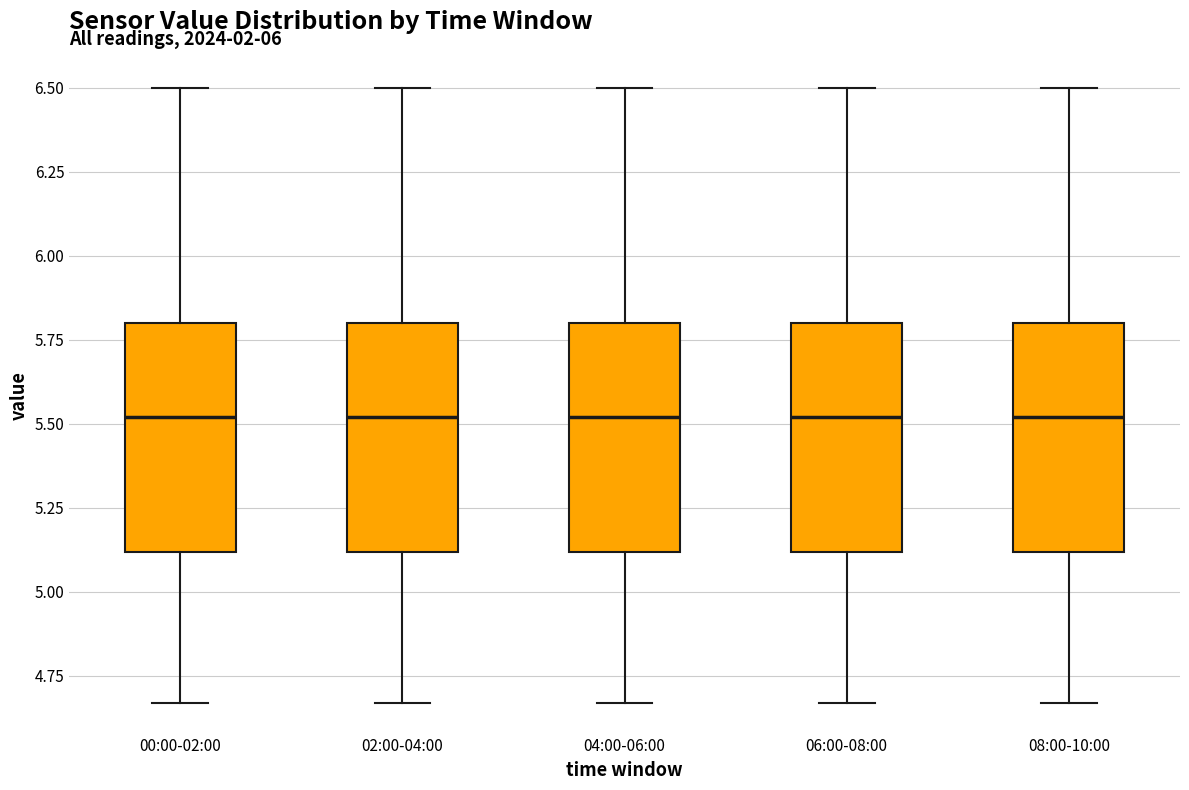

Reading left to right, read every box against the y-axis: the position of its median line, the range the box covers, and the ends of its whiskers. The values are not printed on the chart, so give them approximately, as read against the axis.

00:00-02:00: median 5.50, box 5.10 to 5.80, whiskers 4.65 to 6.50
02:00-04:00: median 5.50, box 5.10 to 5.80, whiskers 4.65 to 6.50
04:00-06:00: median 5.50, box 5.10 to 5.80, whiskers 4.65 to 6.50
06:00-08:00: median 5.50, box 5.10 to 5.80, whiskers 4.65 to 6.50
08:00-10:00: median 5.50, box 5.10 to 5.80, whiskers 4.65 to 6.50